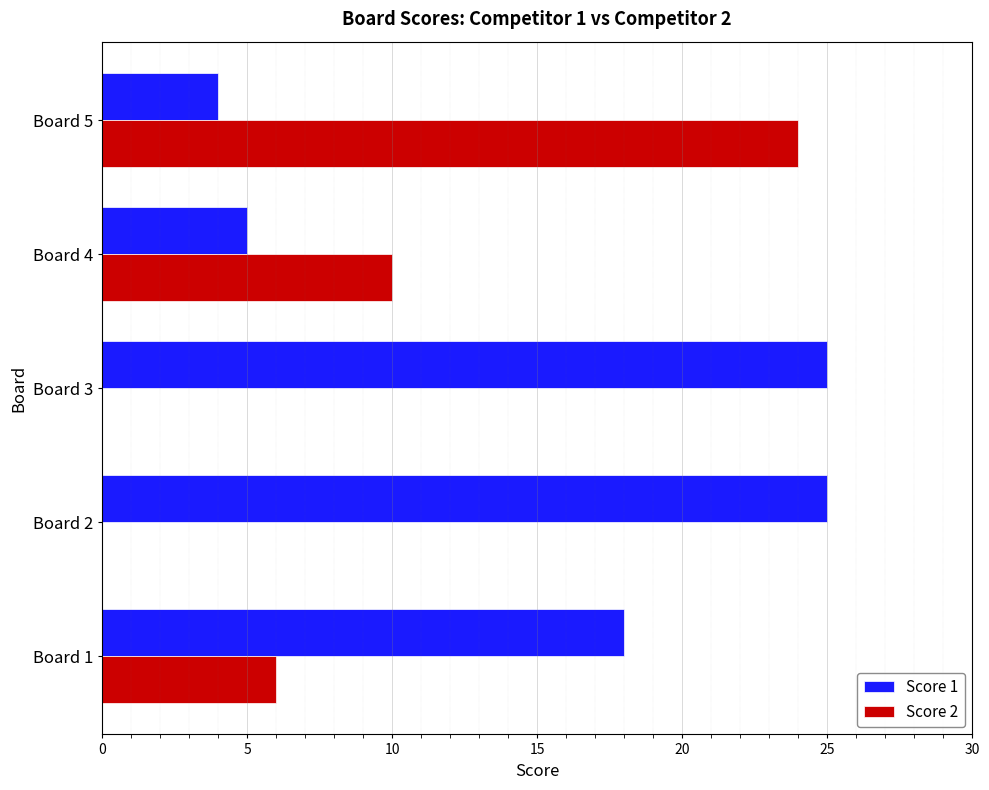

What is the average value of the Score 2 series?

8